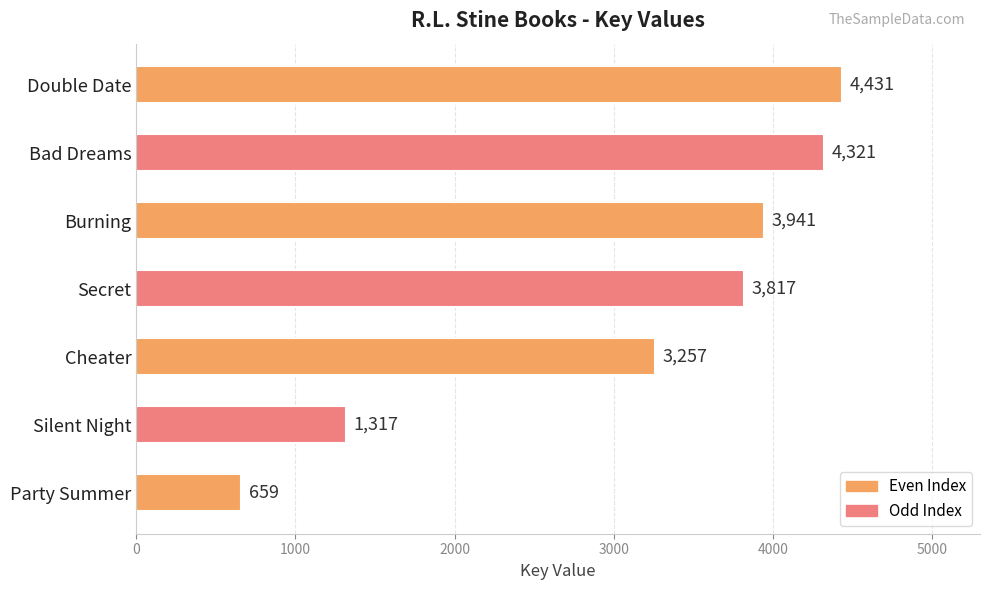

What is the smallest value displayed?

659